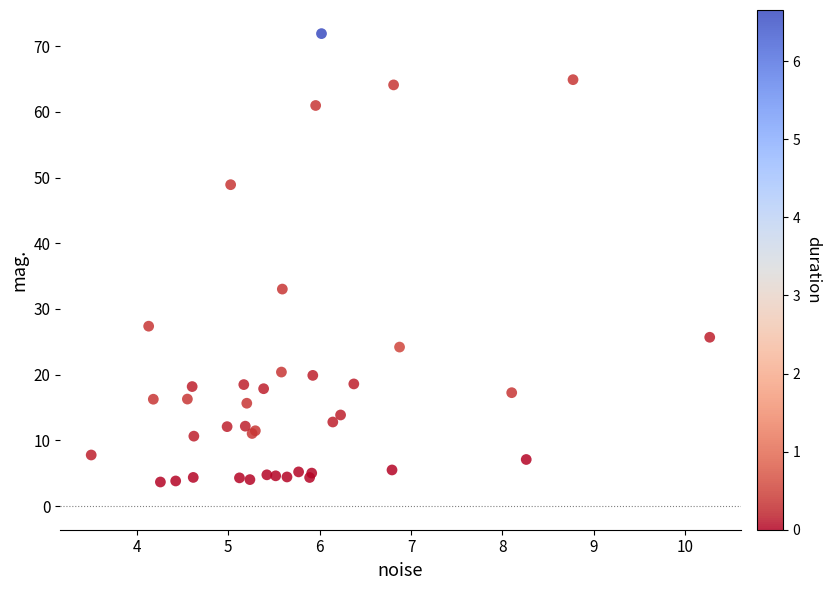

What Y value in the scatter plot is closest to 37?

33.0